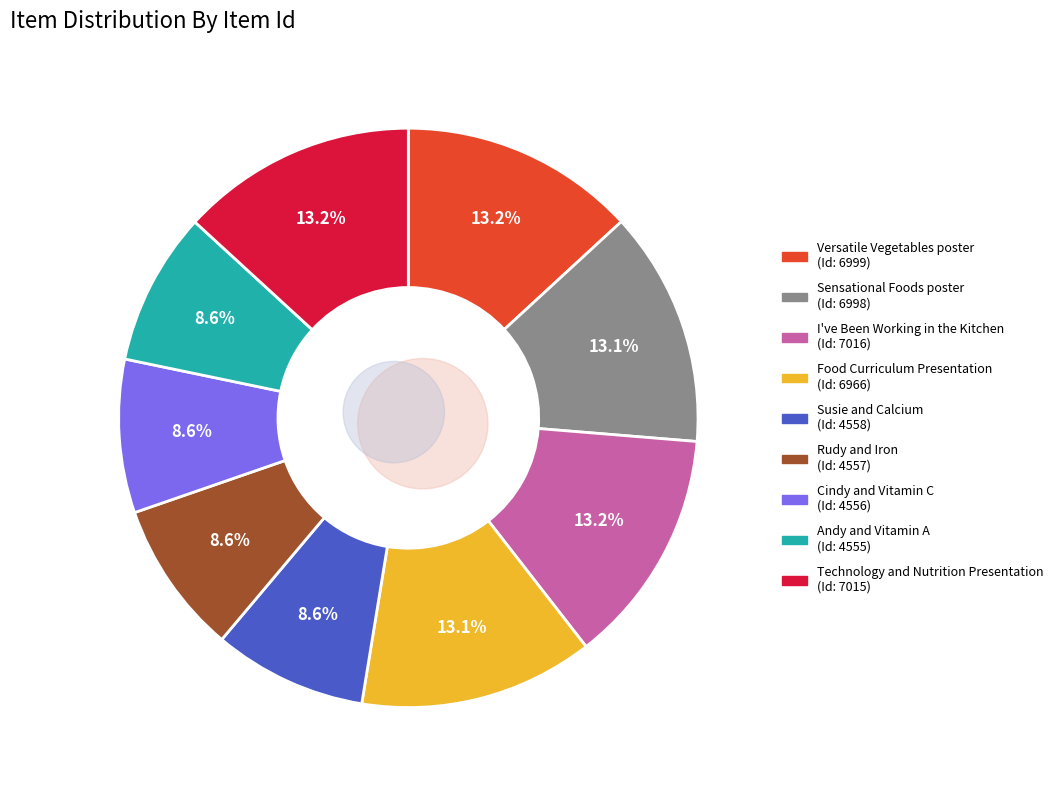

How many slices are in this pie chart?

9